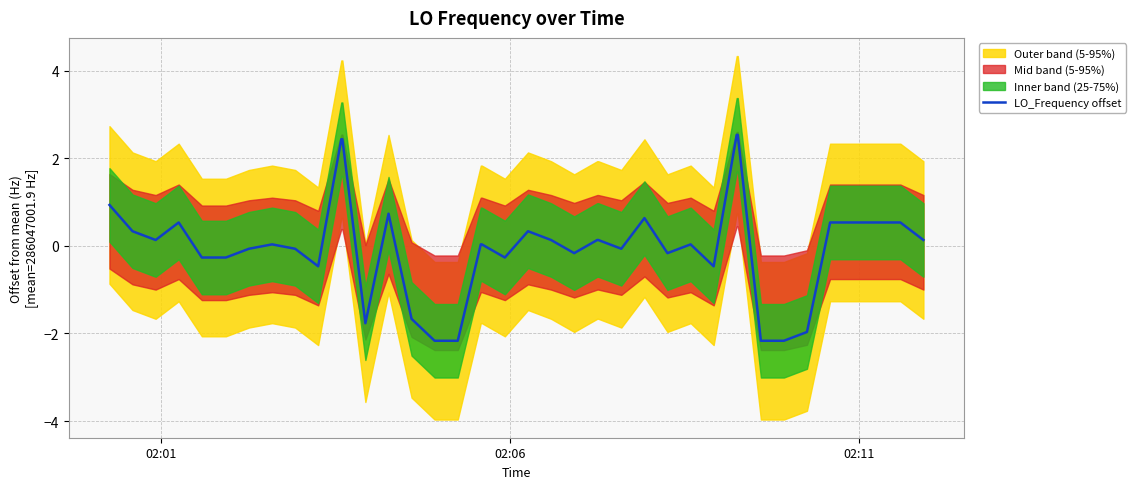

Reading right to left, extract all data points from this chart.

0.1	0.5	0.5	0.5	0.5	-2.0	-2.2	-2.2	2.5	2.5	-0.5	0.0	-0.2	0.6	-0.1	0.1	0.1	-0.2	0.1	0.3	-0.3	0.0	0.0	-2.2	-2.2	-1.7	0.7	-1.8	2.4	2.4	-0.5	-0.1	0.0	-0.1	-0.3	-0.3	0.5	0.1	0.3	0.9